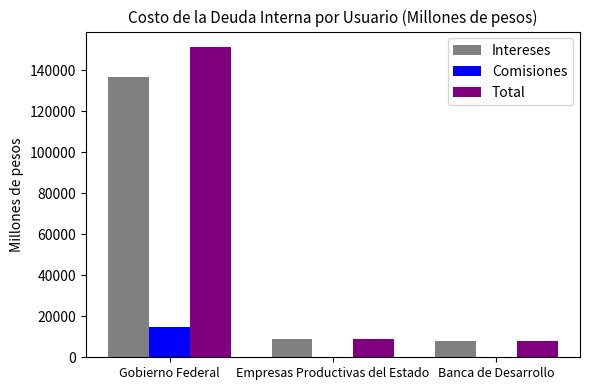

What is the total value across all series at Empresas Productivas del Estado?

17691.8